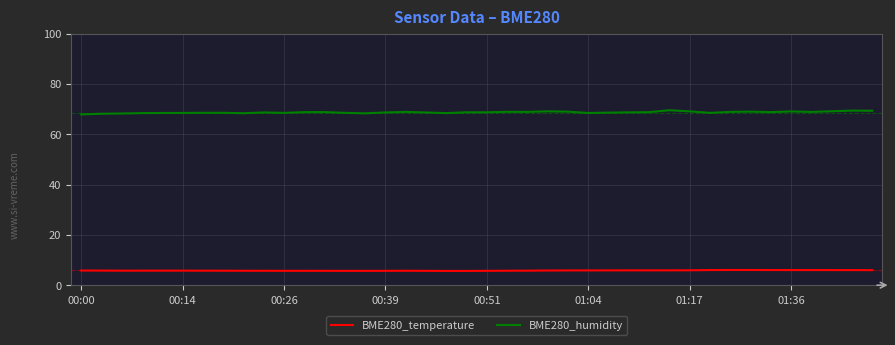

List the series in order of their peak value, lowest first.

BME280_temperature, BME280_humidity